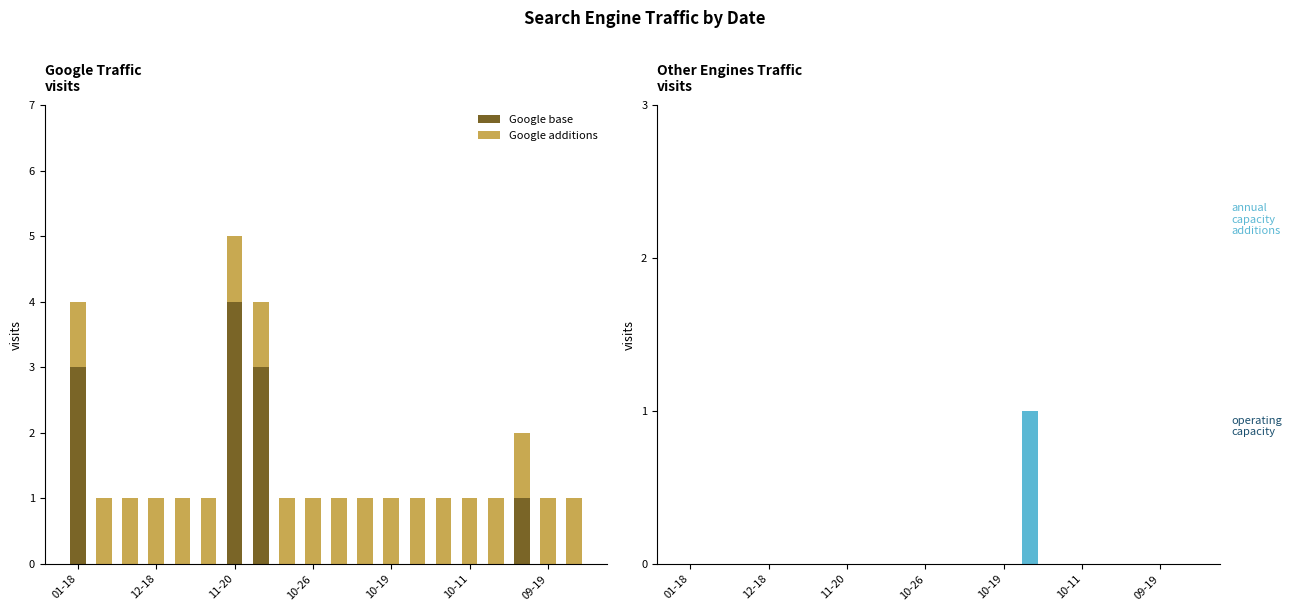

The Google base series shows 3 at 01-18. True or false?

True